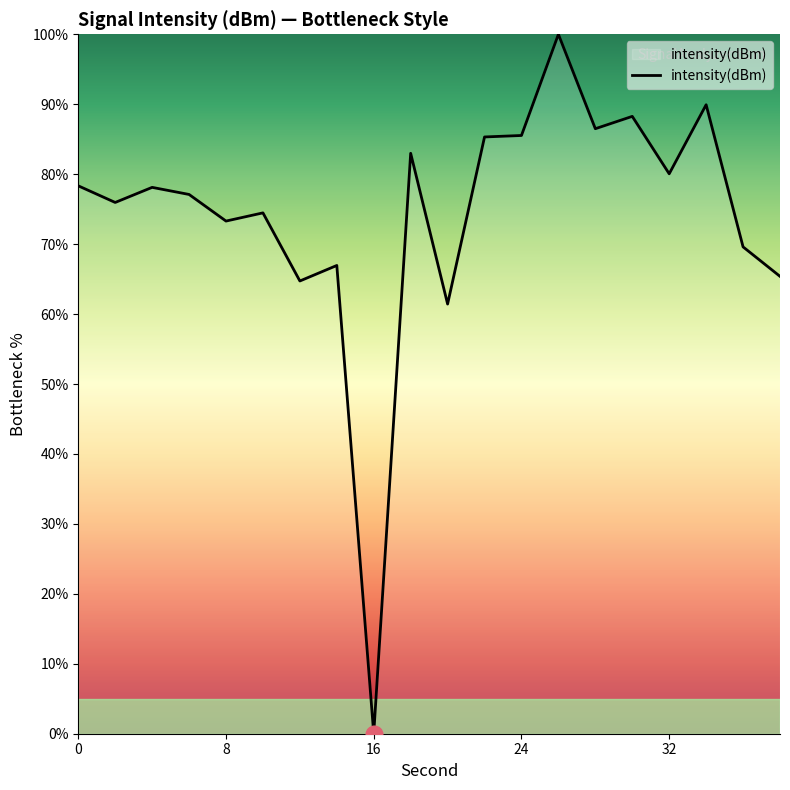

Is this an area chart (filled region under the line)?

No